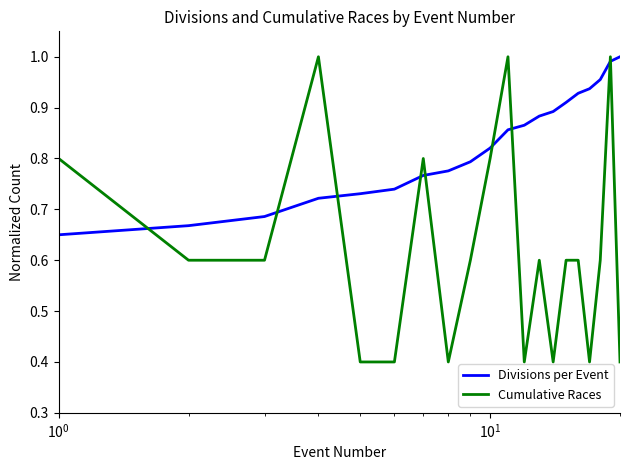

Which series has the largest total across all categories?

Divisions per Event